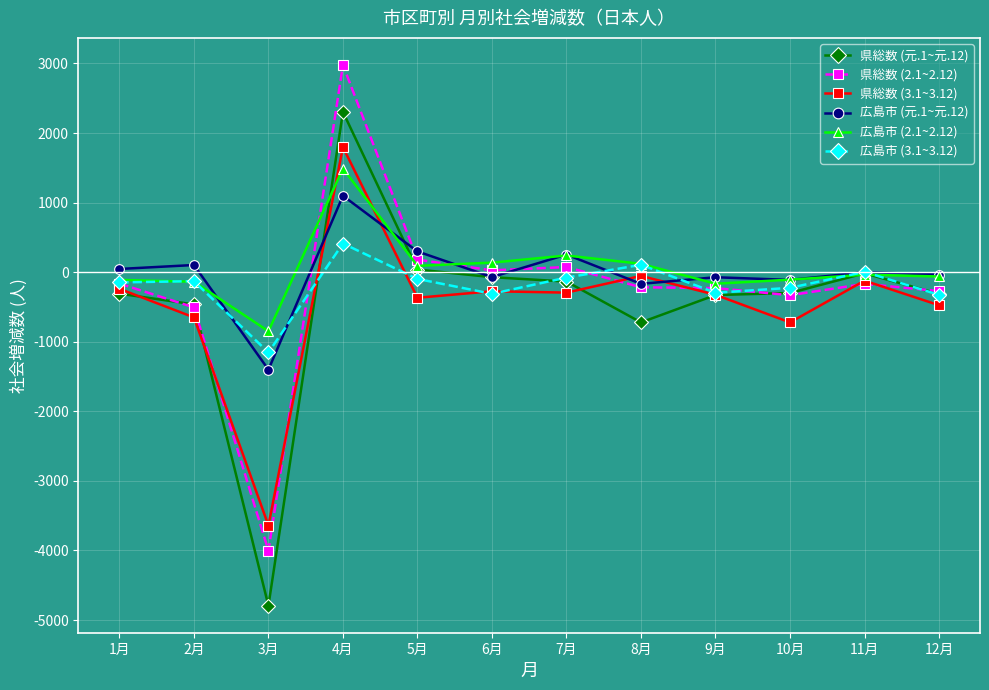

The value of 県総数 (3.1~3.12) at 4月 is 1797. True or false?

True